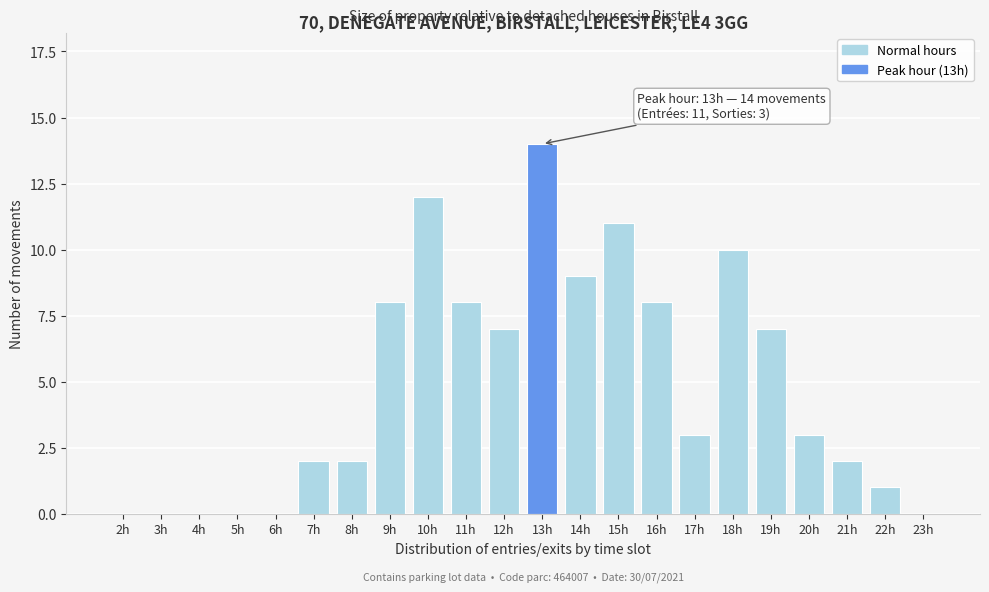

Reading left to right, list all the values displayed in this chart.

2h=0	3h=0	4h=0	5h=0	6h=0	7h=2	8h=2	9h=8	10h=12	11h=8	12h=7	13h=14	14h=9	15h=11	16h=8	17h=3	18h=10	19h=7	20h=3	21h=2	22h=1	23h=0